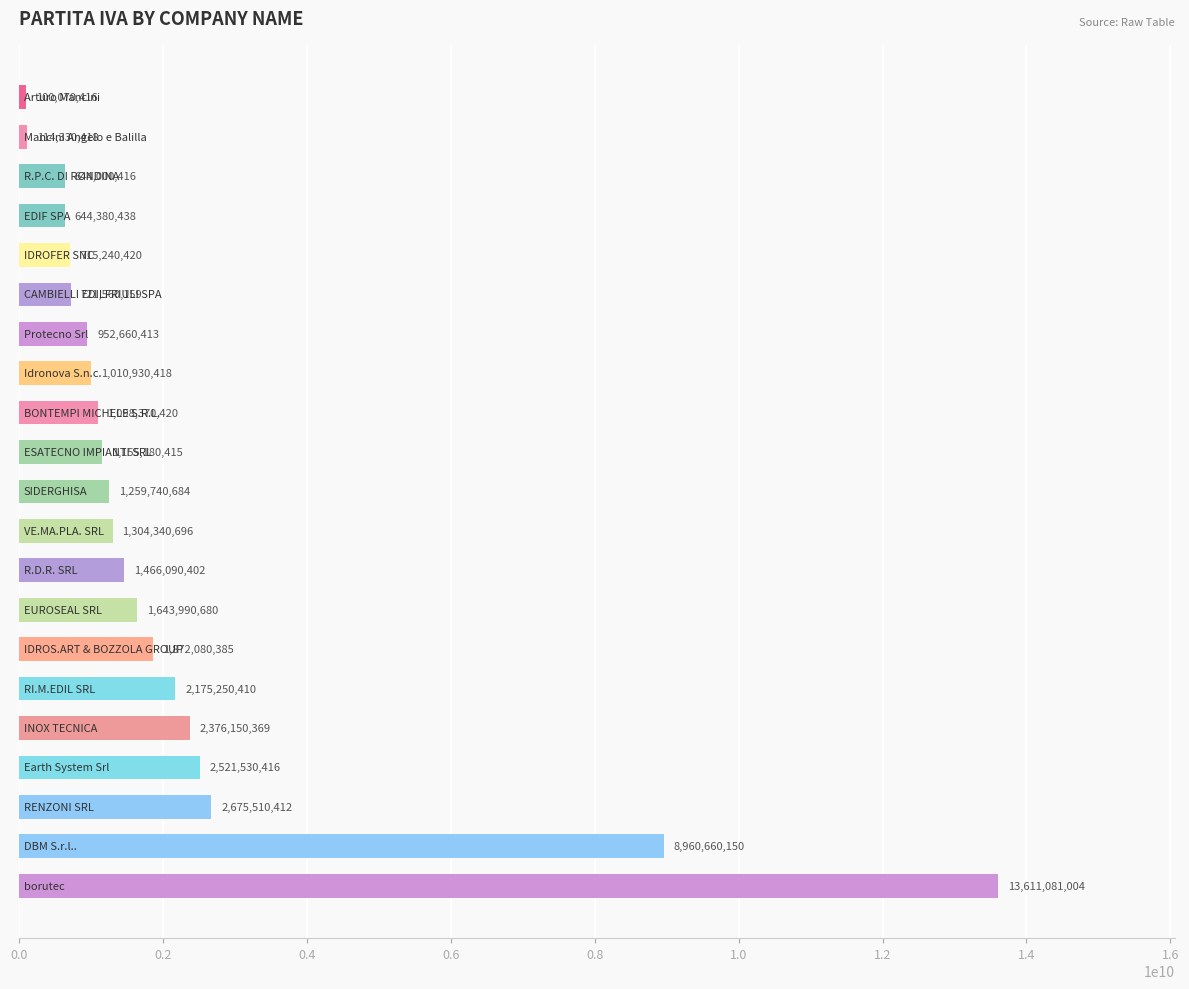

What is the maximum value shown in the chart?

13611081004